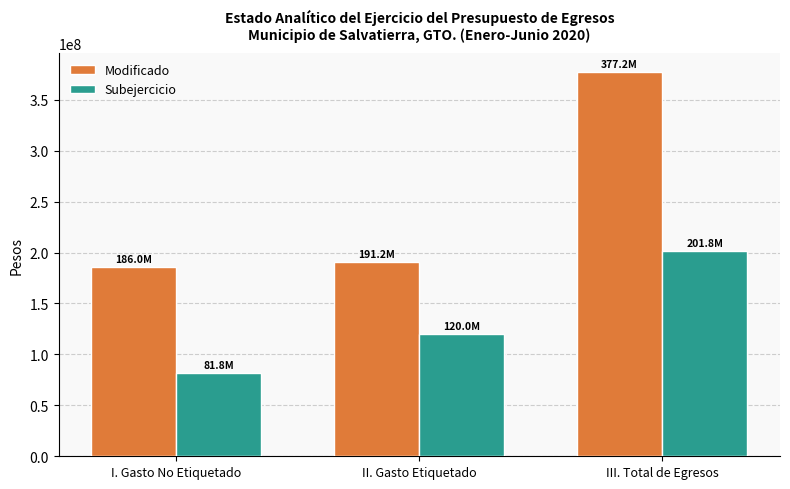

Reading left to right, what are all the values shown in this chart?

Modificado: 186002351.1	191152135.6	377154486.7
Subejercicio: 81842230.1	119962904.9	201805135.0